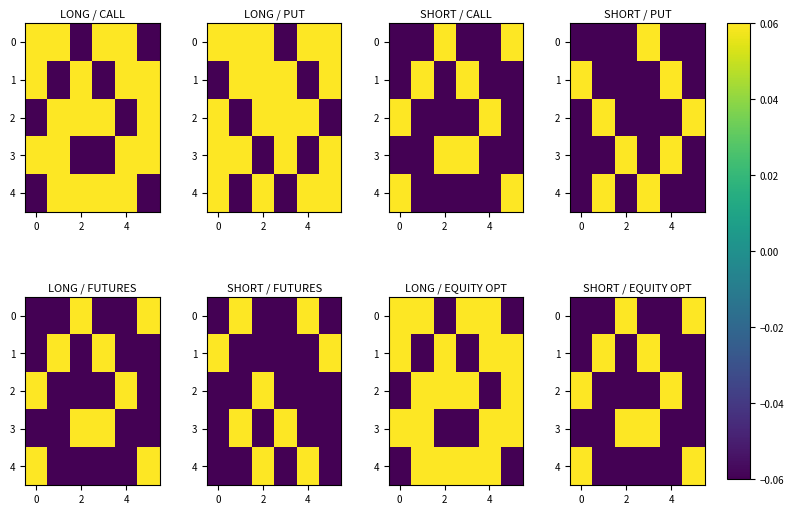

Rank the series by their average value, from lowest to highest.

1, 3, 4, 2, 0